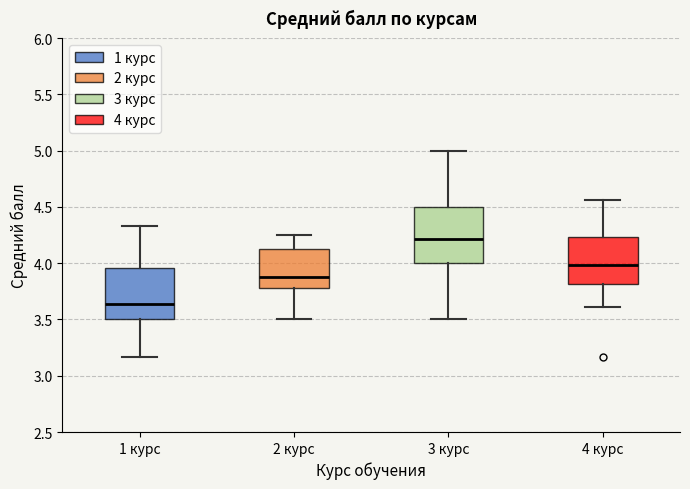

Where is the lower edge of the box for 3 курс on the y-axis? The values are not printed on the chart, so give them approximately, as read against the axis.

4.00